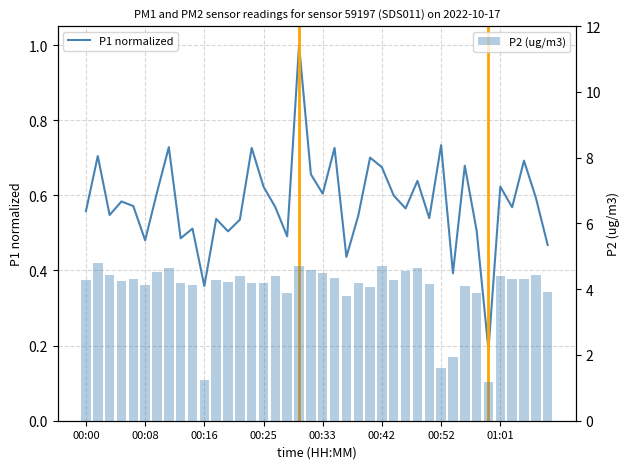

Reading left to right, transcribe all the data shown in this chart.

P1 normalized: 0.6	0.7	0.5	0.6	0.6	0.5	0.6	0.7	0.5	0.5	0.4	0.5	0.5	0.5	0.7	0.6	0.6	0.5	1.0	0.7	0.6	0.7	0.4	0.5	0.7	0.7	0.6	0.6	0.6	0.5	0.7	0.4	0.7	0.5	0.2	0.6	0.6	0.7	0.6	0.5
P2 (ug/m3): 4.3	4.8	4.4	4.2	4.3	4.1	4.5	4.7	4.2	4.1	1.2	4.3	4.2	4.4	4.2	4.2	4.4	3.9	4.7	4.6	4.5	4.3	3.8	4.2	4.1	4.7	4.3	4.5	4.7	4.2	1.6	1.9	4.1	3.9	1.2	4.4	4.3	4.3	4.4	3.9